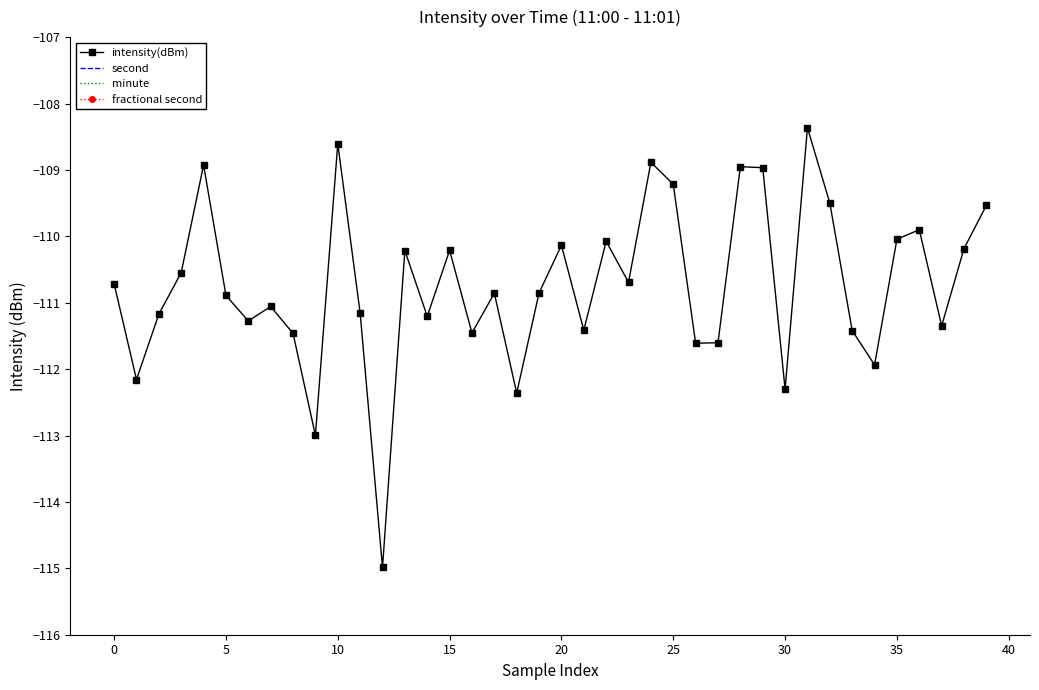

In intensity(dBm), how many points are higher than both neighbors (excluding endpoints)?

12